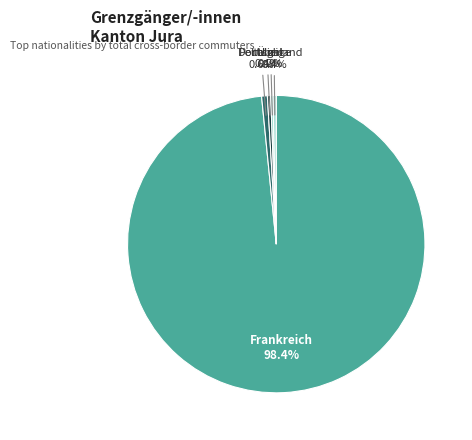

Is there a majority slice in this chart?

Yes